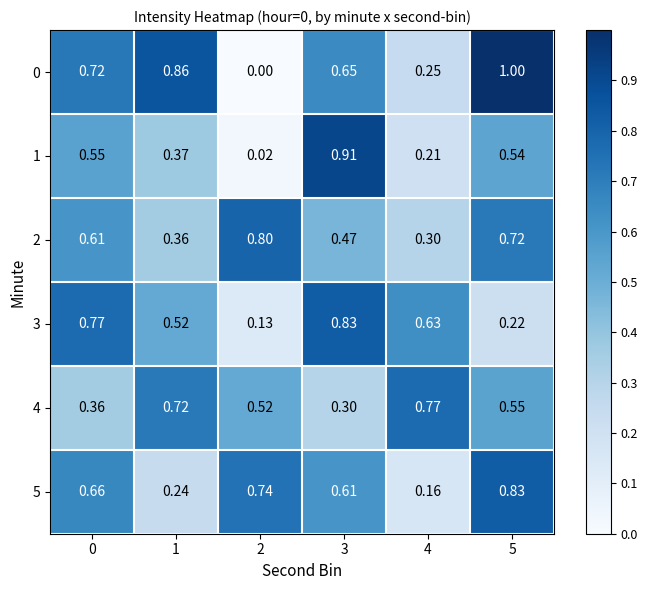

How many categories are shown in the chart?

6